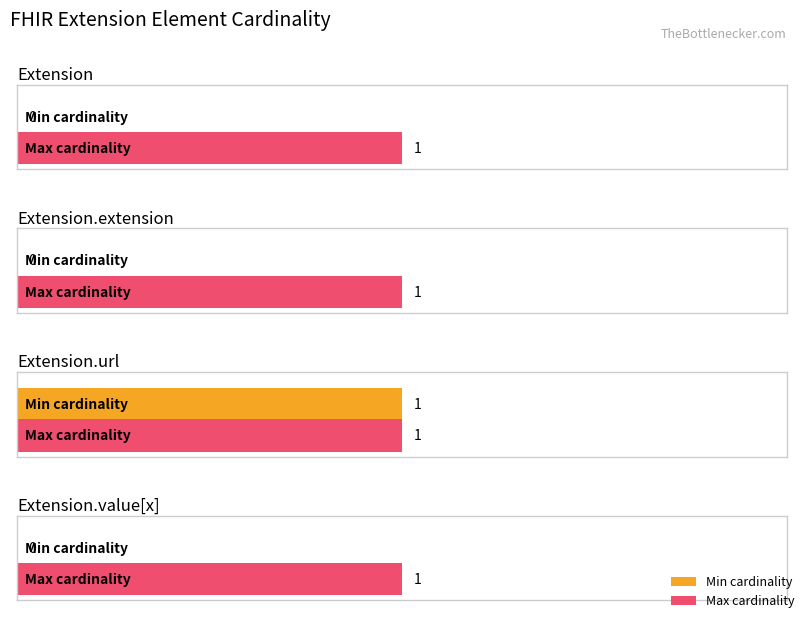

Reading left to right, extract all data points from this chart.

Min cardinality: Extension=0	Extension.extension=0	Extension.url=1	Extension.value[x]=0
Max cardinality: Extension=1	Extension.extension=1	Extension.url=1	Extension.value[x]=1